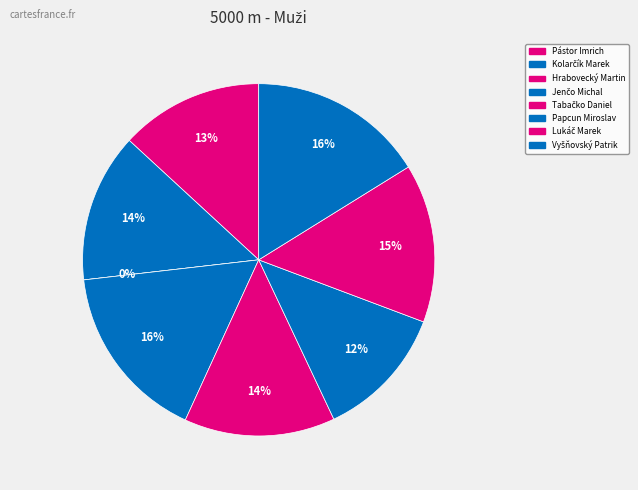

What is the total percentage of Hrabovecký Martin and Jenčo Michal?

16.3%